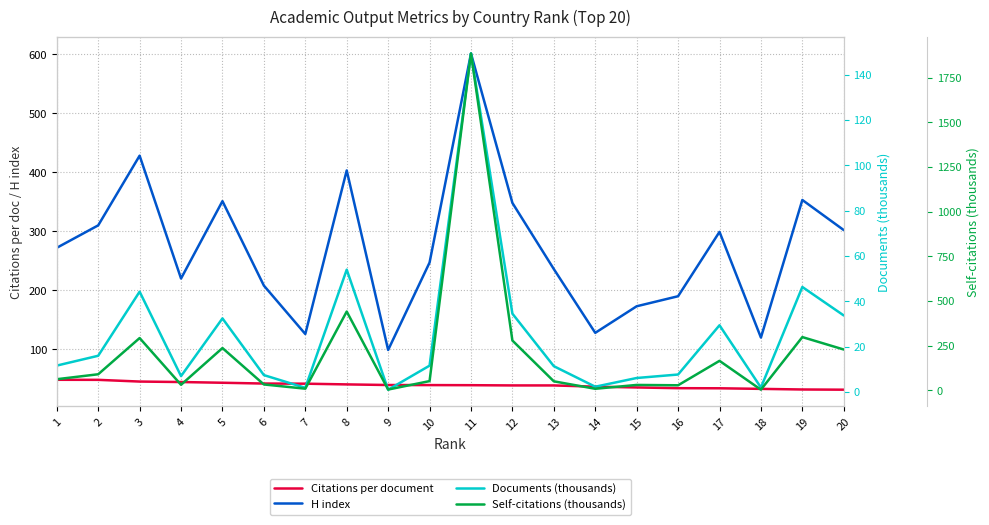

List the series in order of their peak value, highest first.

Self-citations (thousands), H index, Documents (thousands), Citations per document